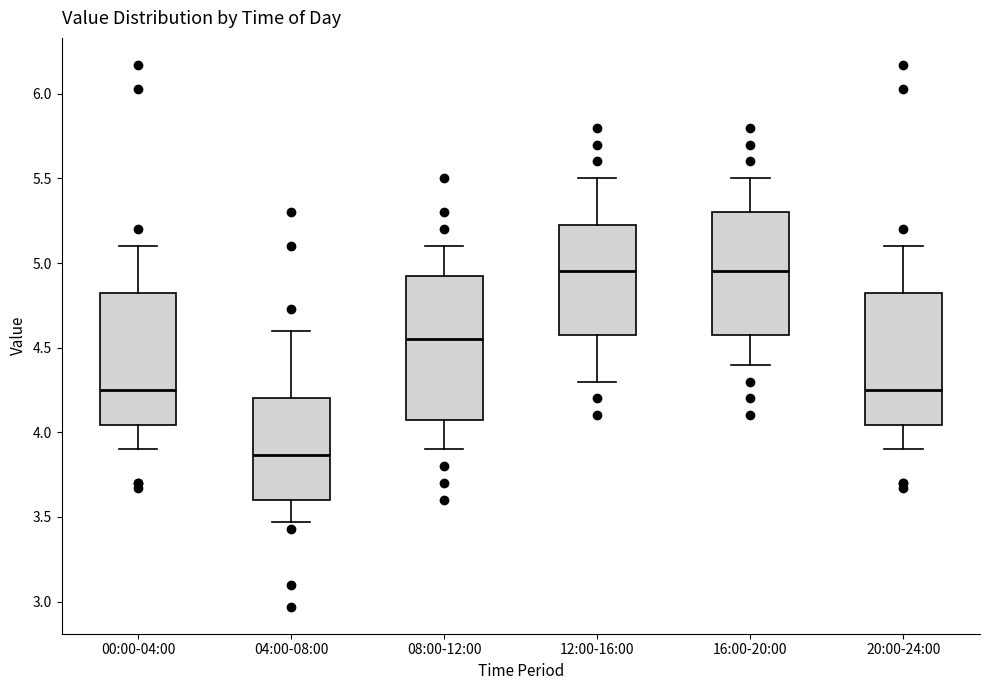

Which box has the lowest median line?

04:00-08:00